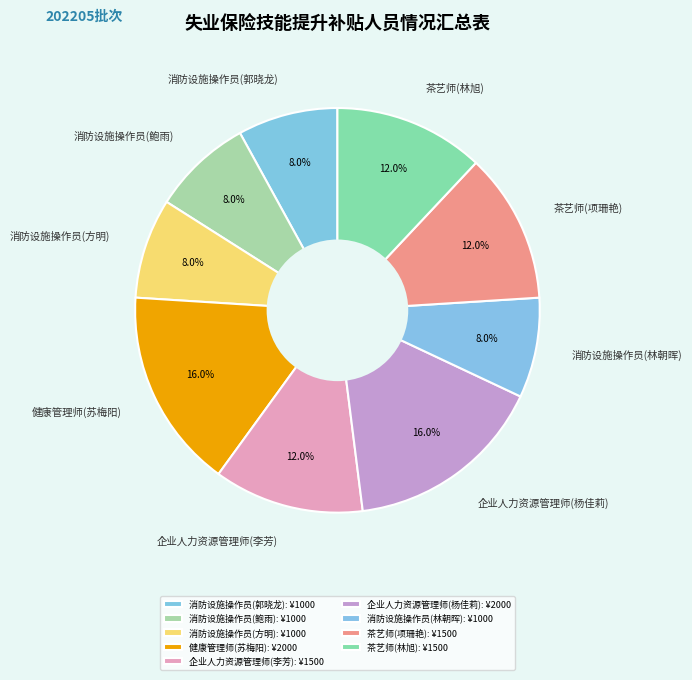

To the nearest percent, what percentage of the pie is 茶艺师(林旭)?

12%